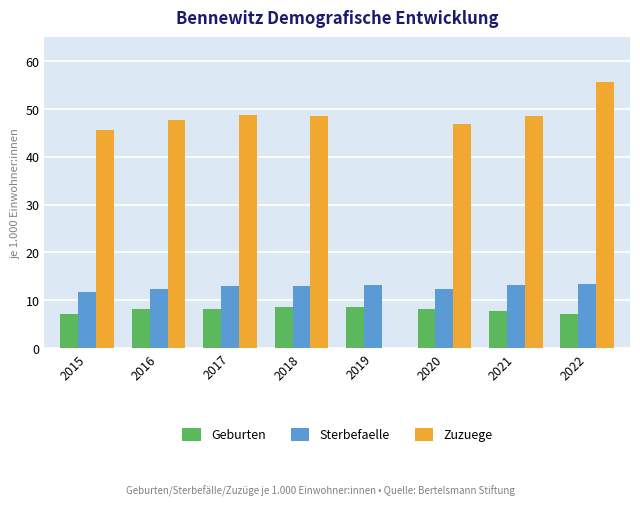

Are the bars horizontal?

No